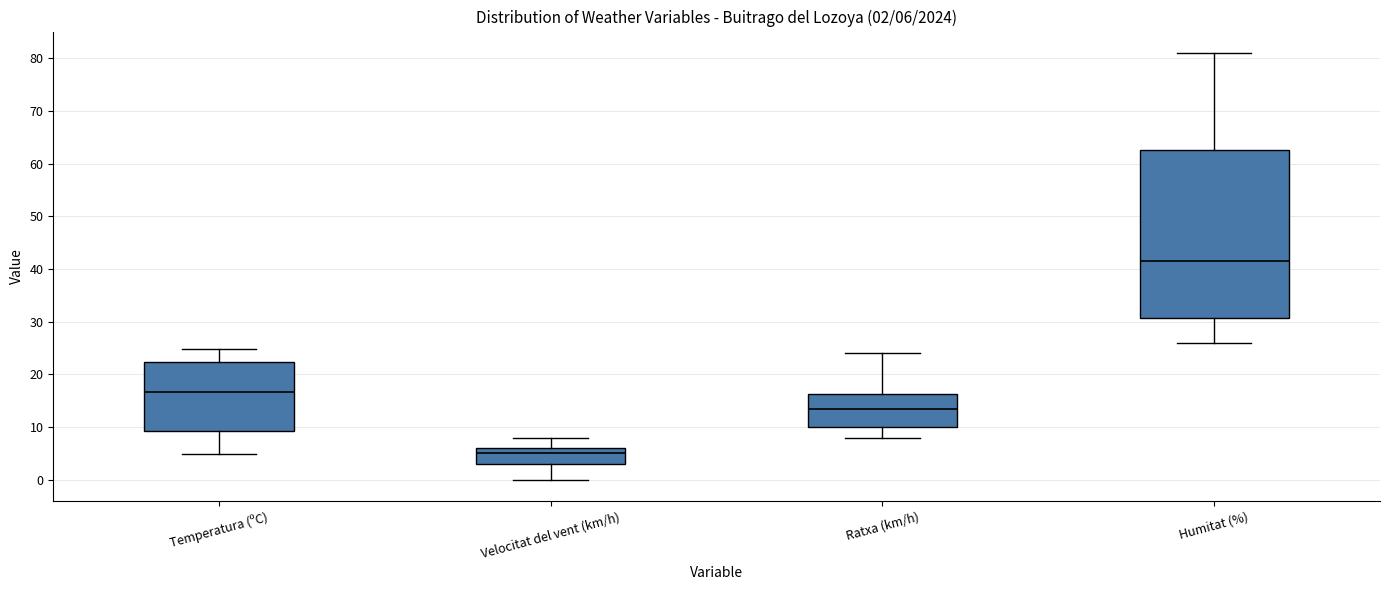

Which box has the highest median line?

Humitat (%)